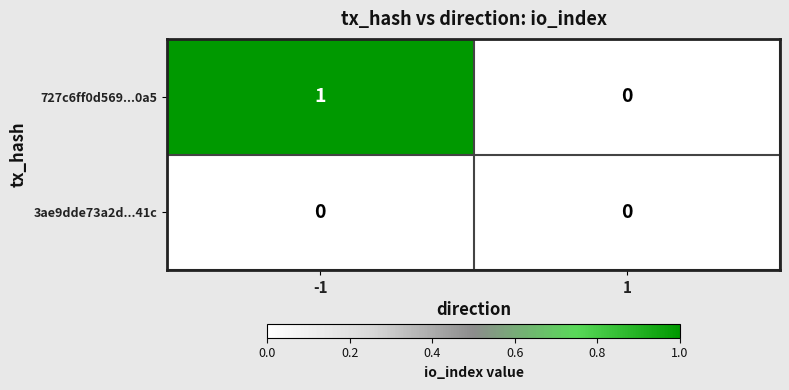

Between -1 and 1, which series saw the biggest shift?

727c6ff0d569...0a5